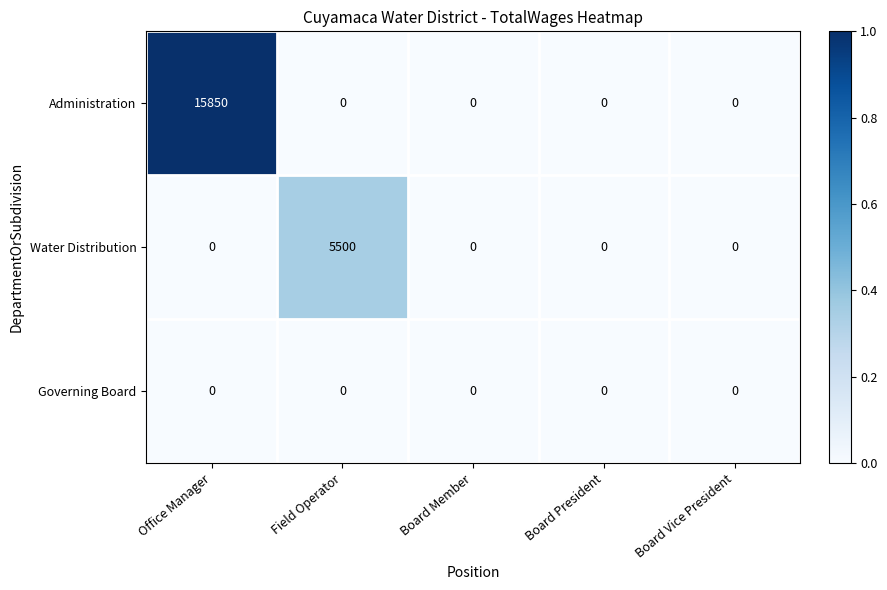

Which category has the highest value in the Water Distribution series?

Field Operator